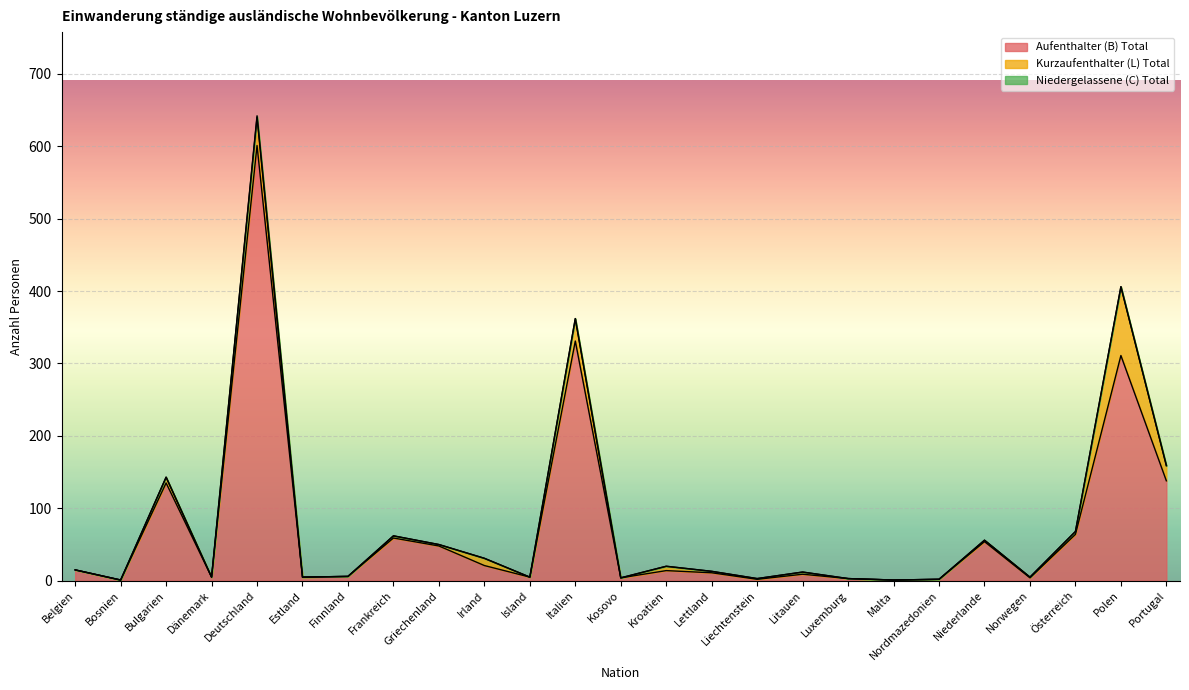

What is the total value across all series at Luxemburg?

3